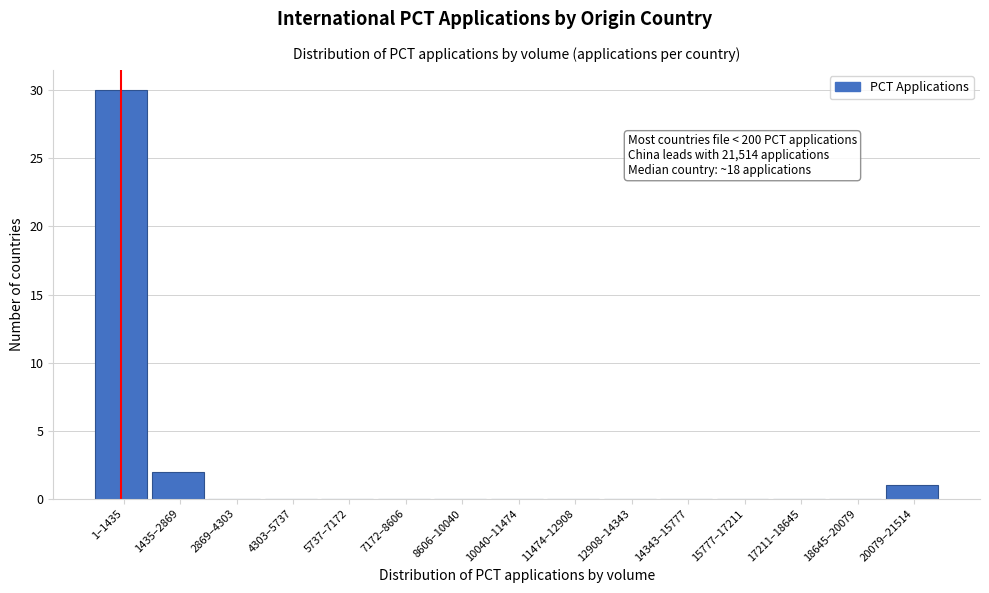

Reading right to left, list all the values displayed in this chart.

20079–21514=1	18645–20079=0	17211–18645=0	15777–17211=0	14343–15777=0	12908–14343=0	11474–12908=0	10040–11474=0	8606–10040=0	7172–8606=0	5737–7172=0	4303–5737=0	2869–4303=0	1435–2869=2	1–1435=30